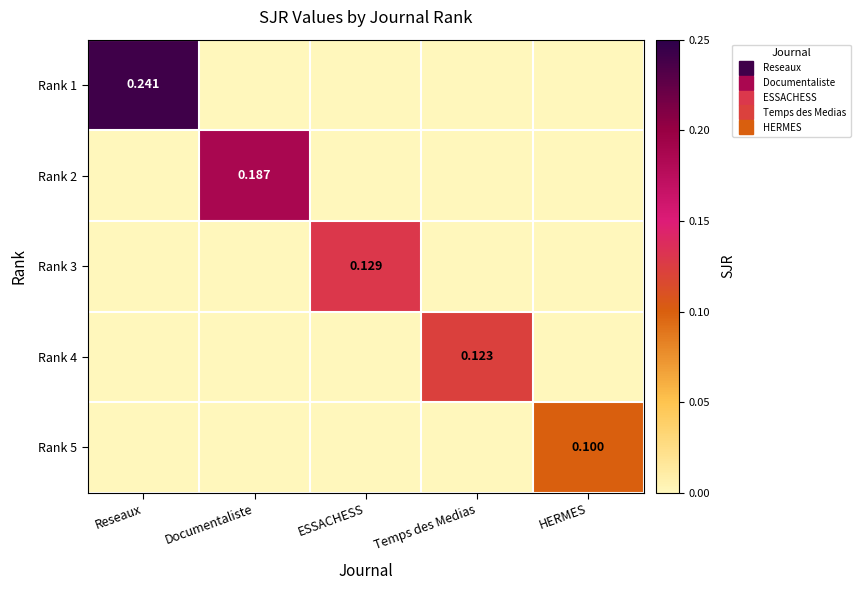

Is the value of Rank 4 at Reseaux greater than the value of Rank 1 at Temps des Medias?

No